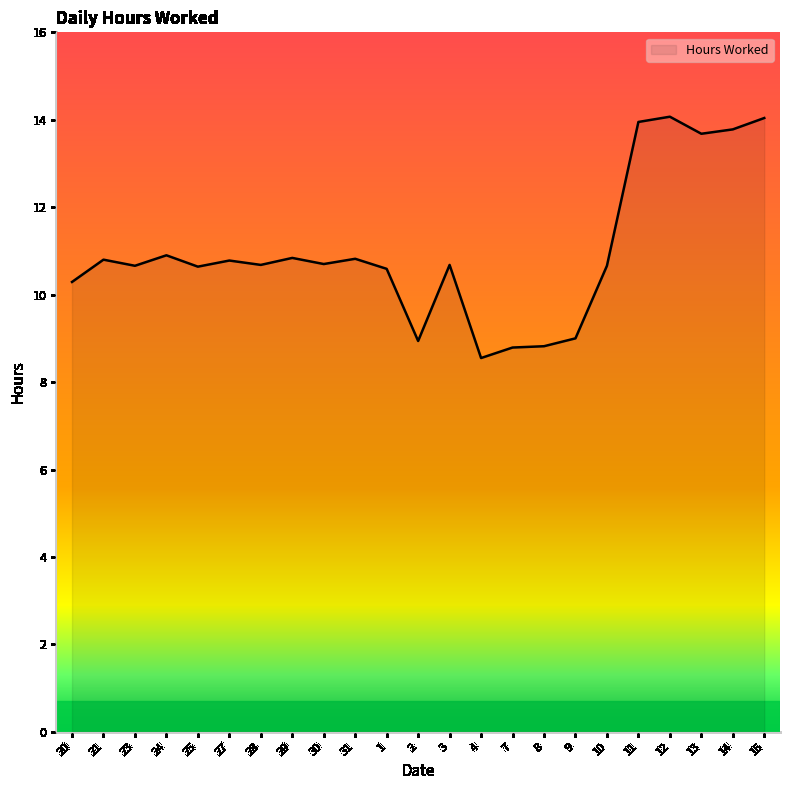

Approximately how many times larger is the value at 4 compared to 24?

0.8